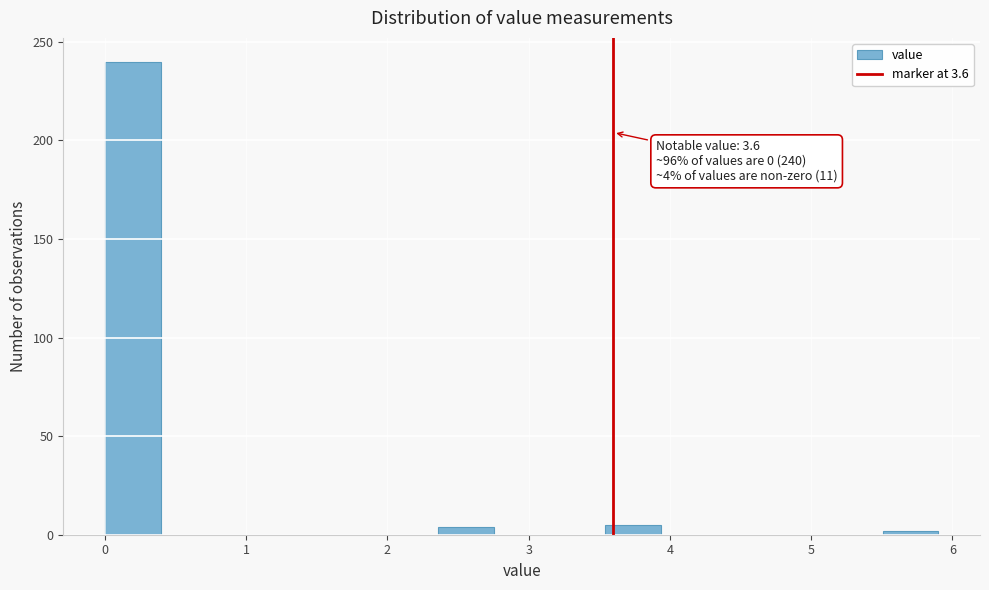

Around what value on the x-axis is the tallest bar? Give the approximate position of its centre, as read against the axis.

0.2